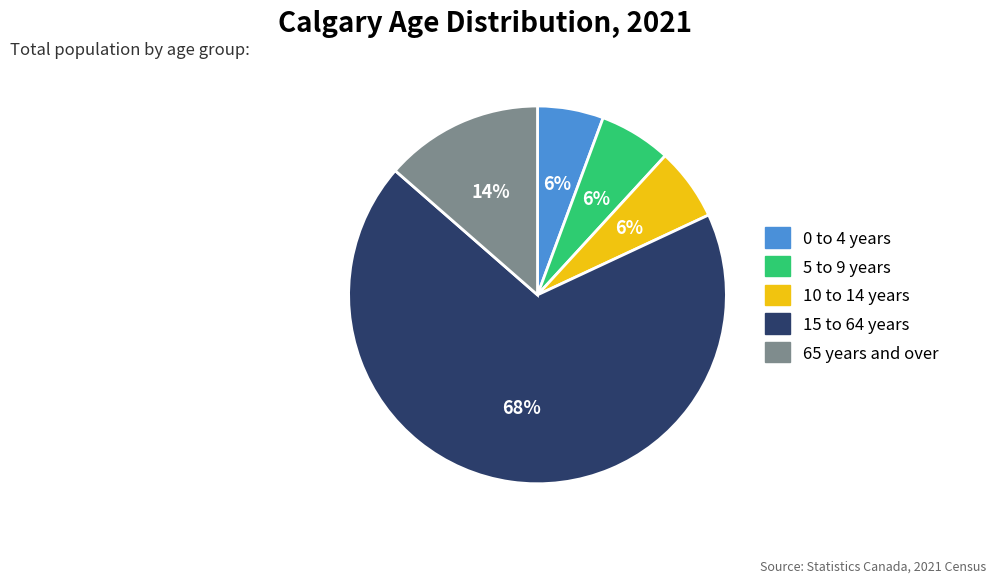

To the nearest percent, what percentage of the pie is 10 to 14 years?

6%